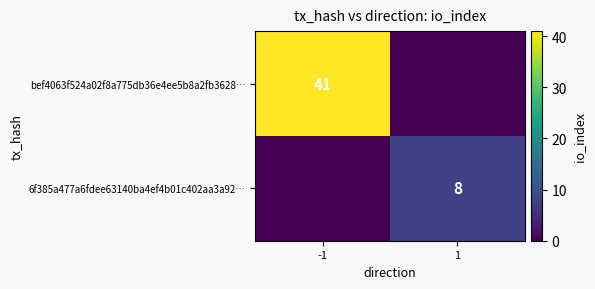

Is it true that 6f385a477a6fdee63140ba4ef4b01c402aa3a92… equals 8 at 1?

True